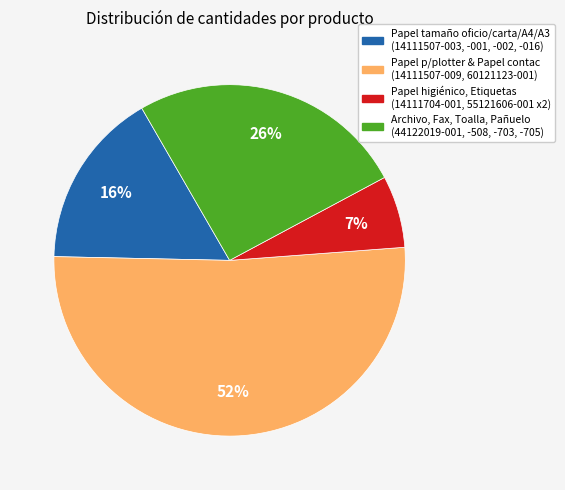

How many slices are in this pie chart?

4